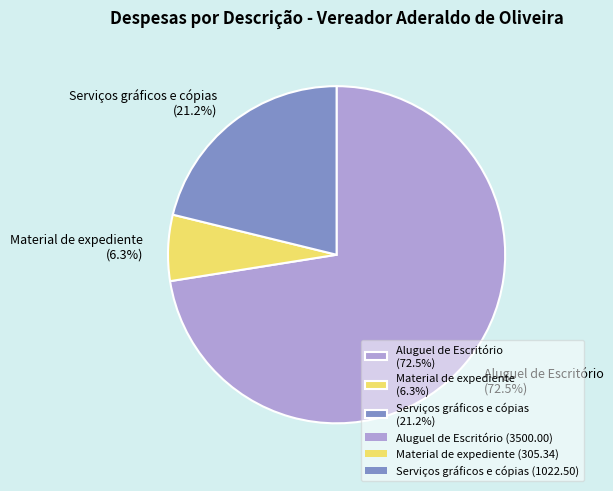

Which has a higher value, Aluguel de Escritório or Material de expediente?

Aluguel de Escritório